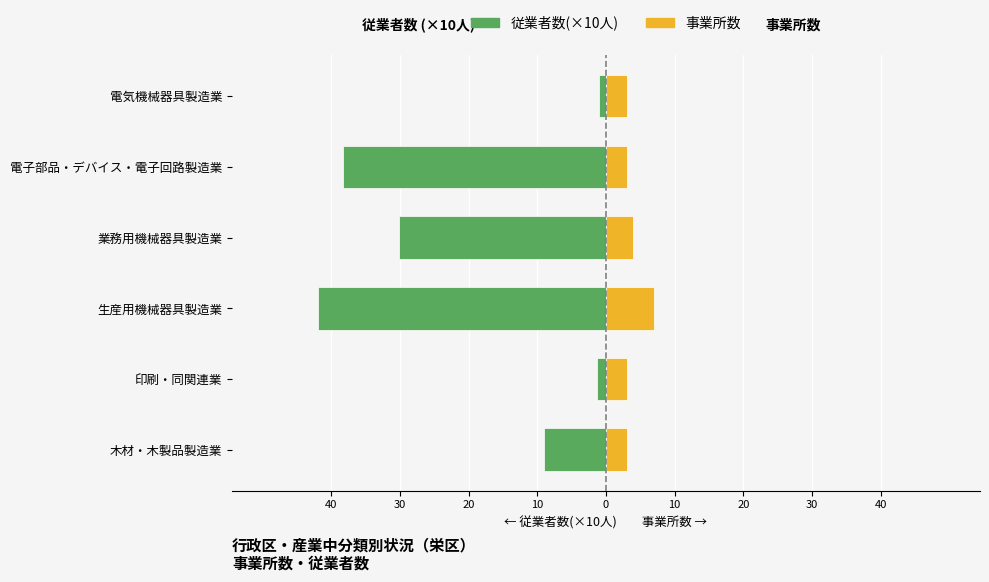

What is the minimum value shown in the chart?

-41.9